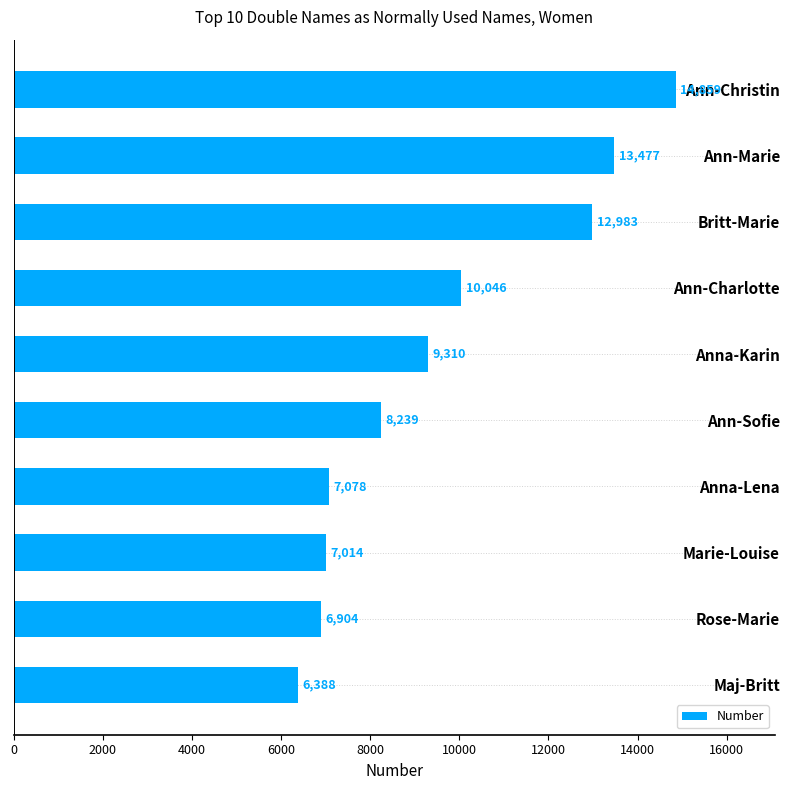

Count the number of categories in the chart.

10